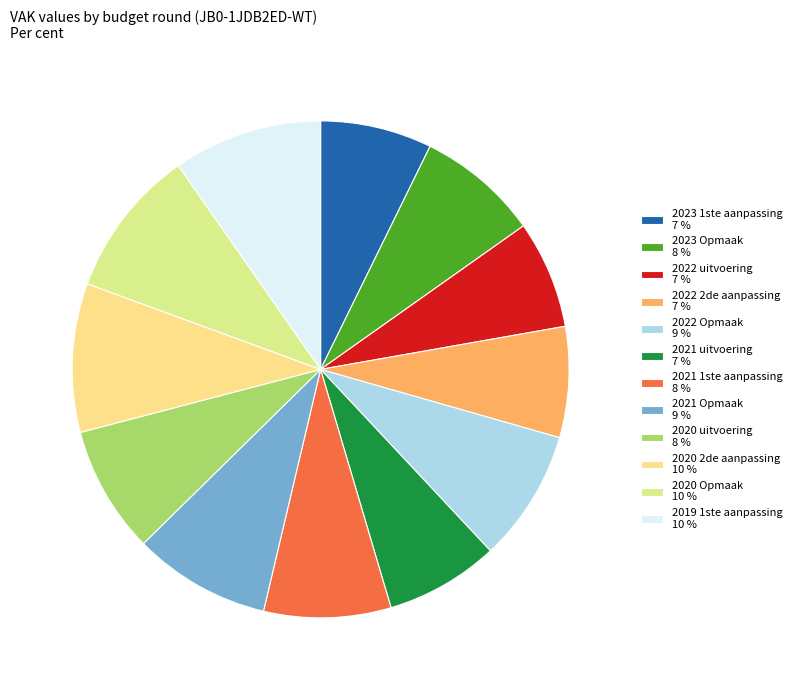

Do 2021 1ste aanpassing and 2023 Opmaak together represent more than half of the pie?

No